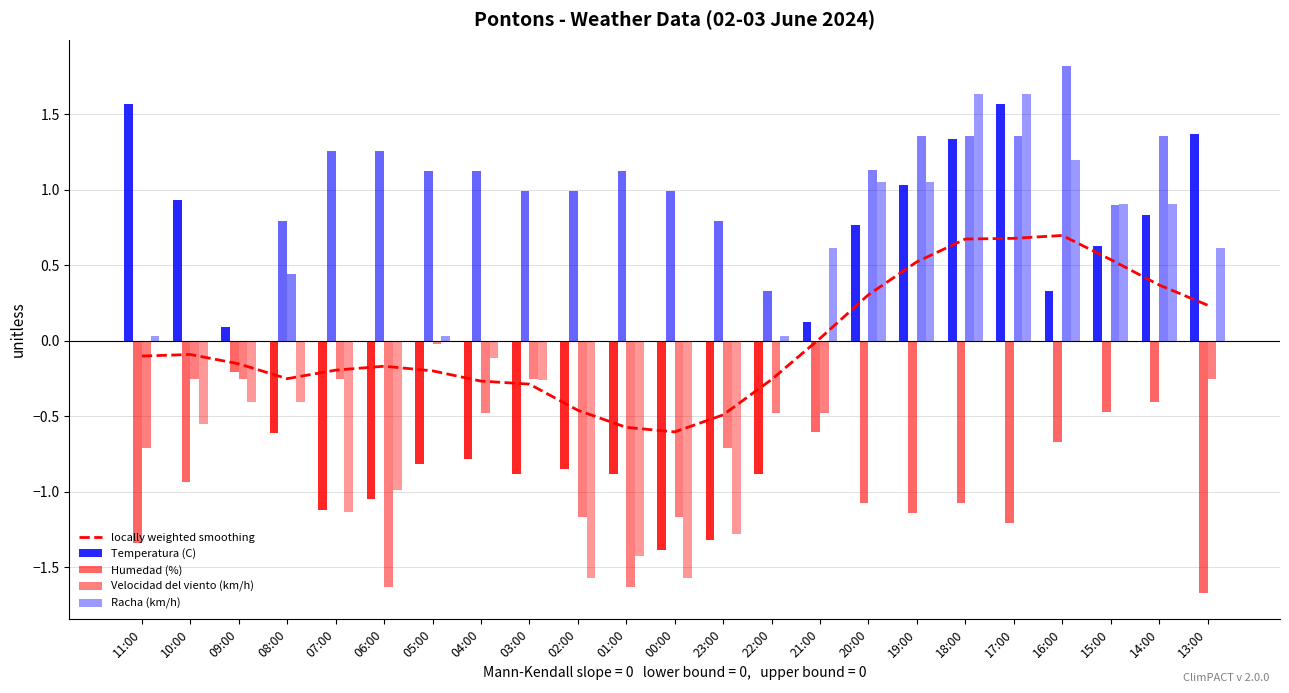

What is the label of the 15th bar from the right?

03:00